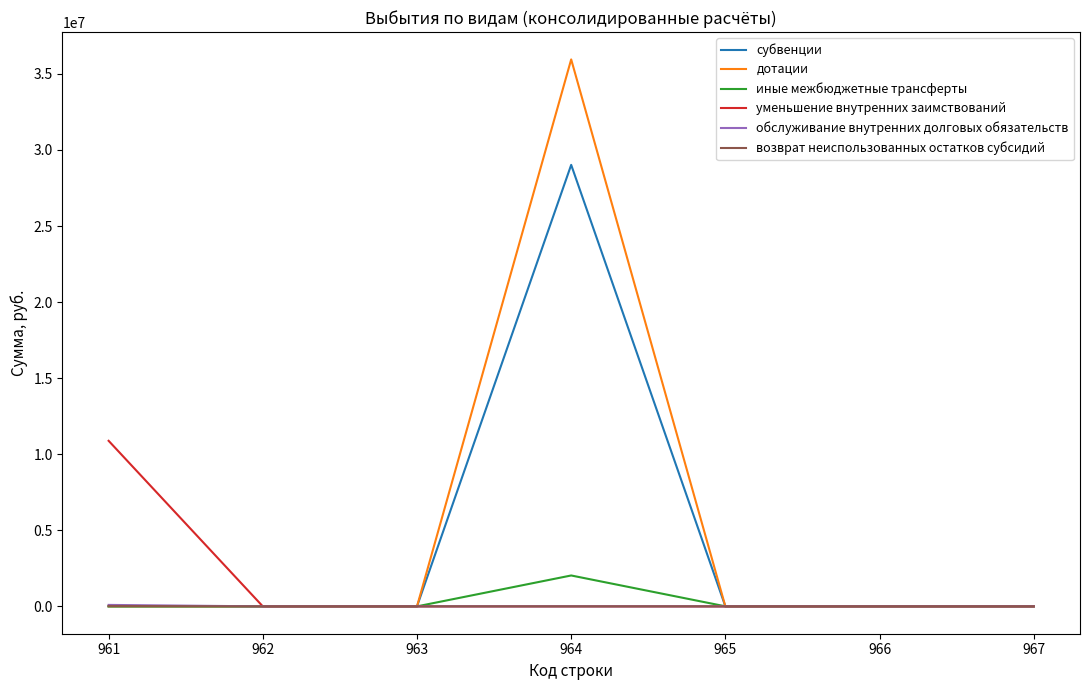

At which category is the sum across all series the highest?

964